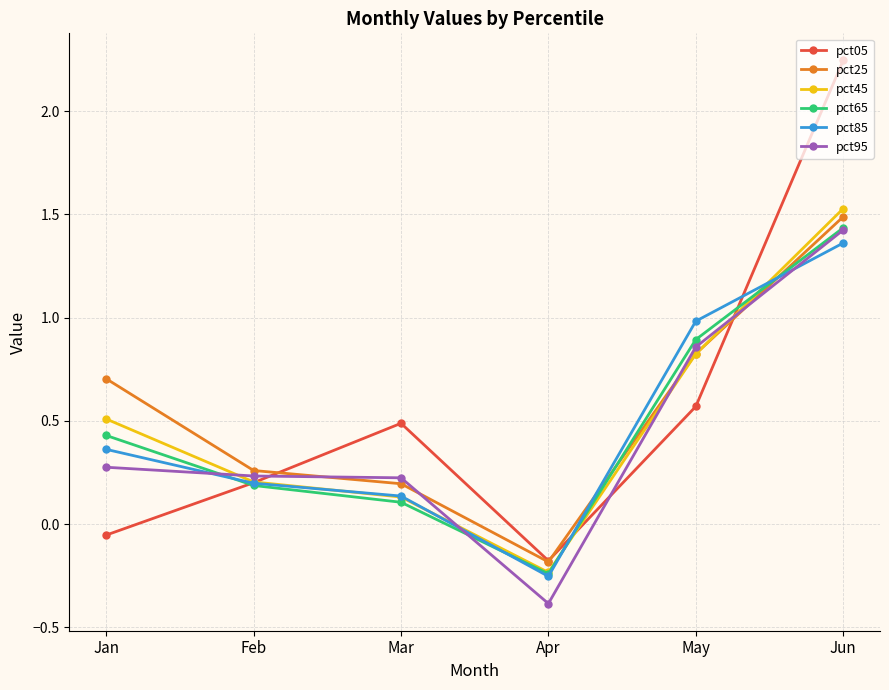

Is the value of pct45 at Jan greater than the value of pct65 at Feb?

Yes